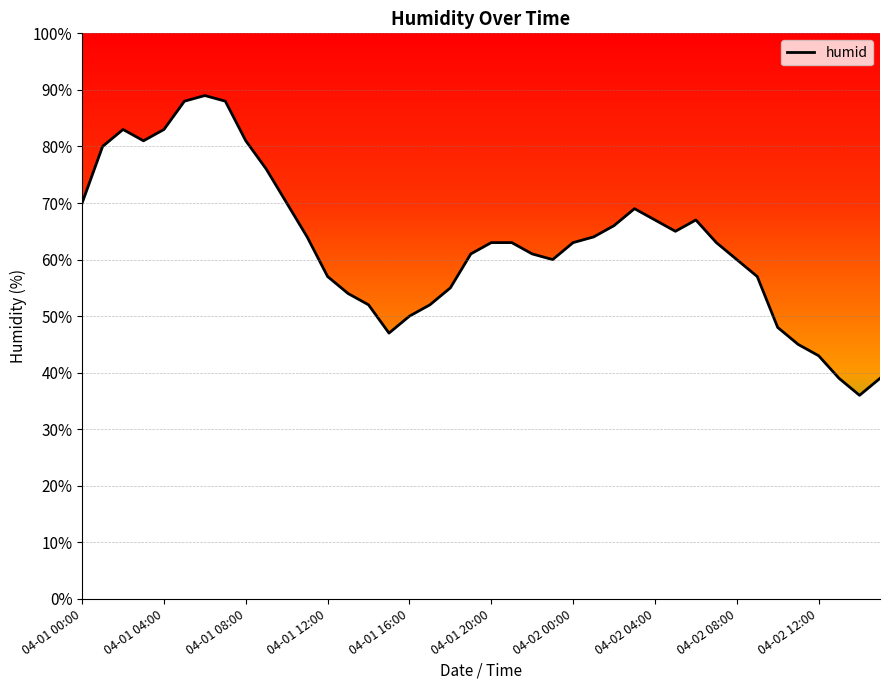

What is the maximum value shown in the chart?

89